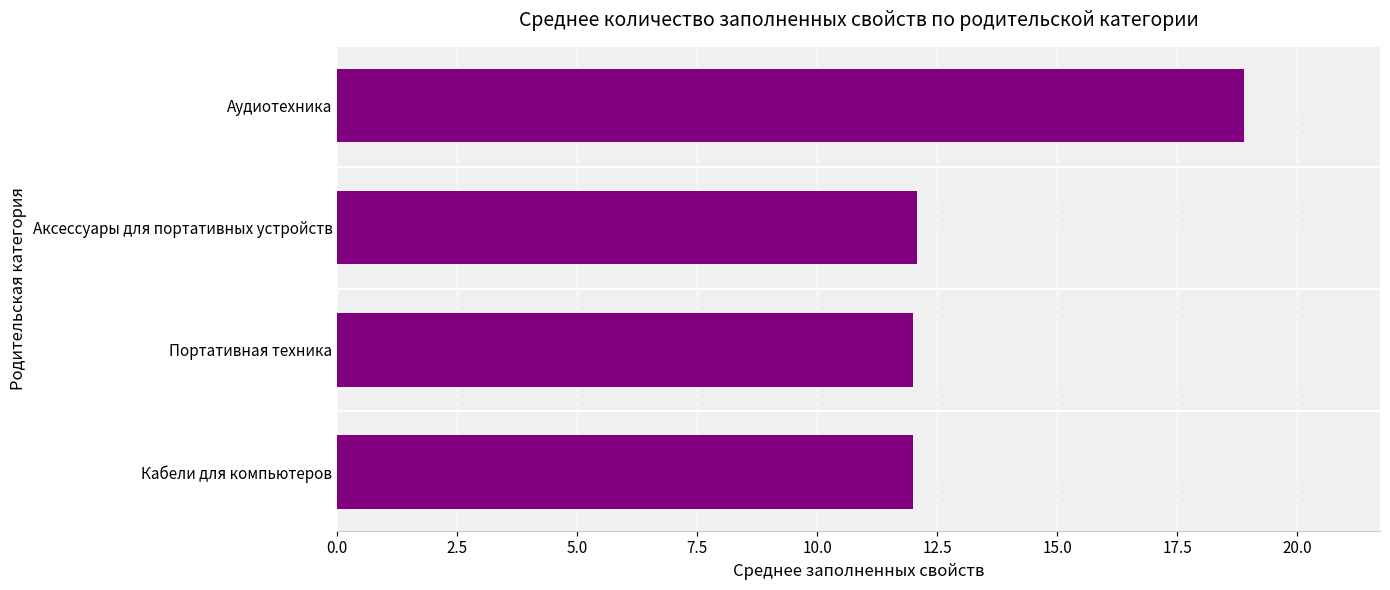

What is the smallest value displayed?

12.0